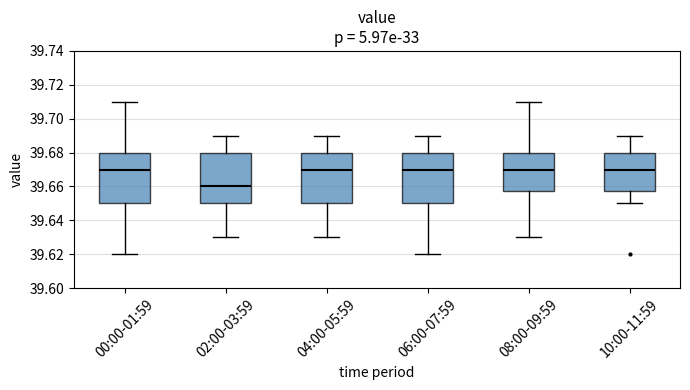

Where is the lower edge of the box for 08:00-09:59 on the y-axis? The values are not printed on the chart, so give them approximately, as read against the axis.

39.658